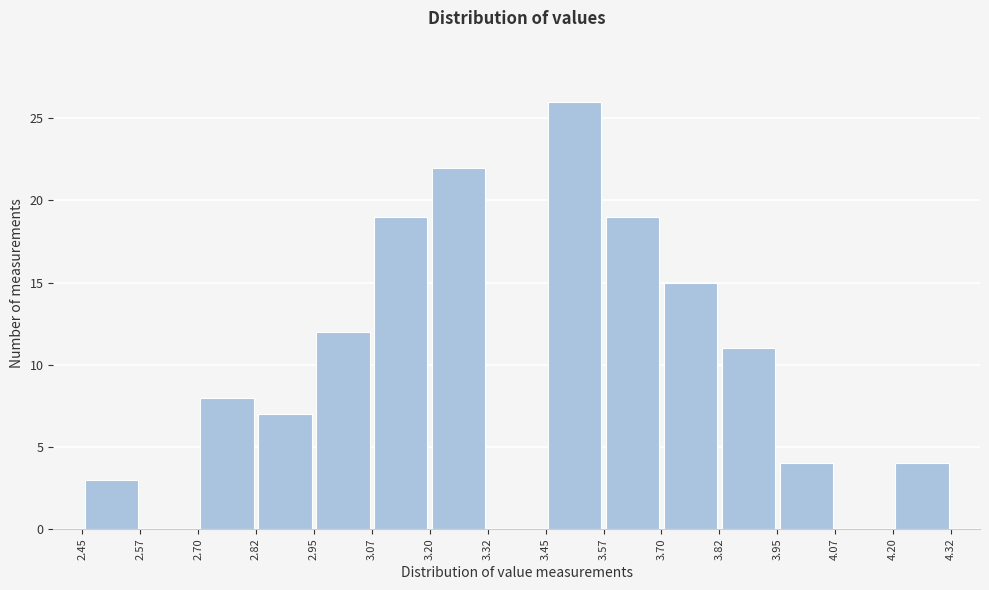

Over which range of the x-axis is the bar tallest?

3.45 to 3.57